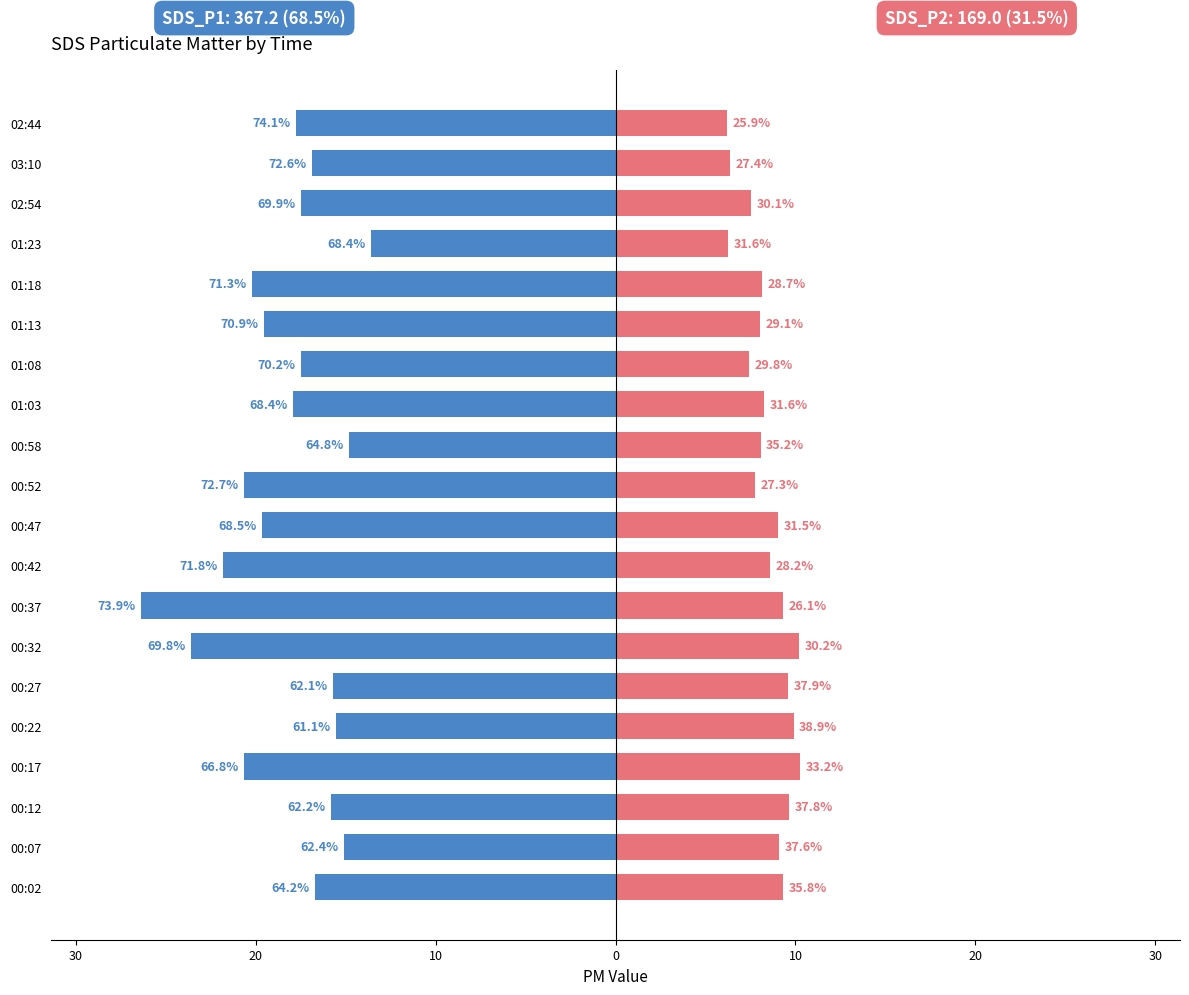

Read the SDS_P1 value at 01:23.

-13.6